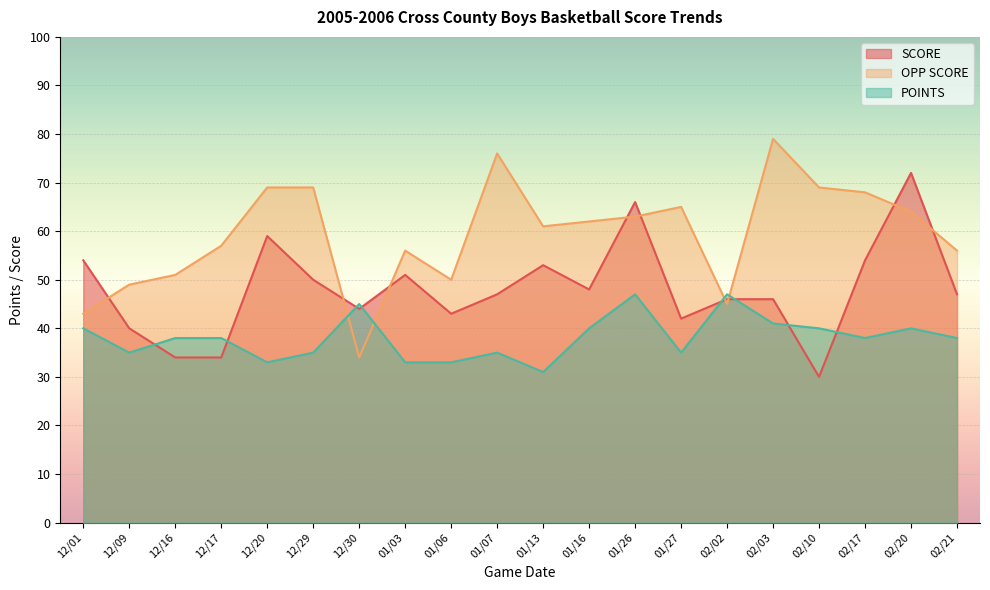

Does the chart display data point markers on the line(s)?

No